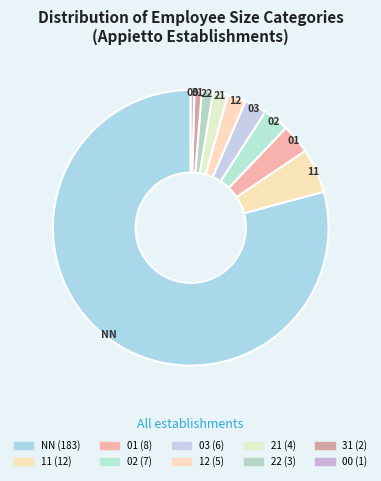

To the nearest percent, what percentage of the pie is 12?

2%